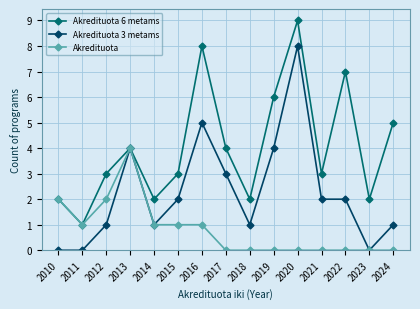

Where is Akredituota 6 metams nearest to the value 5?

2024